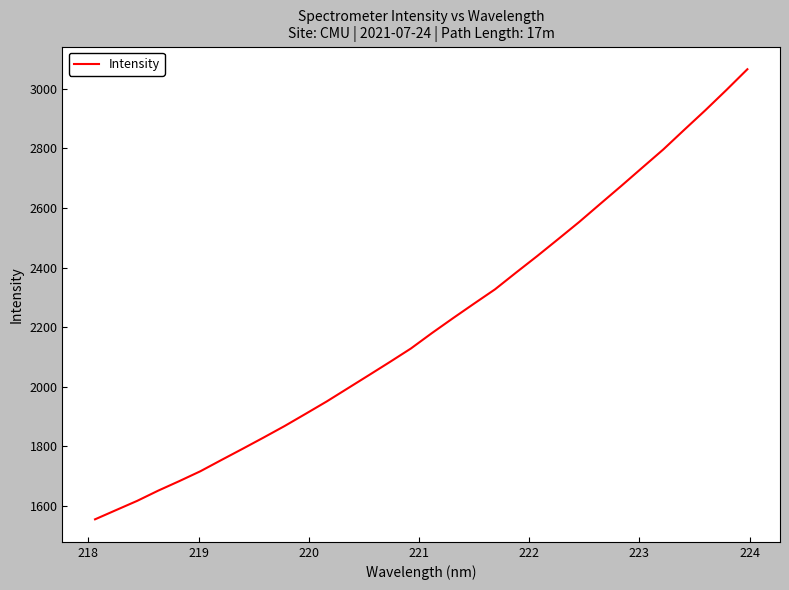

What is the difference between the maximum and minimum values?

1511.8